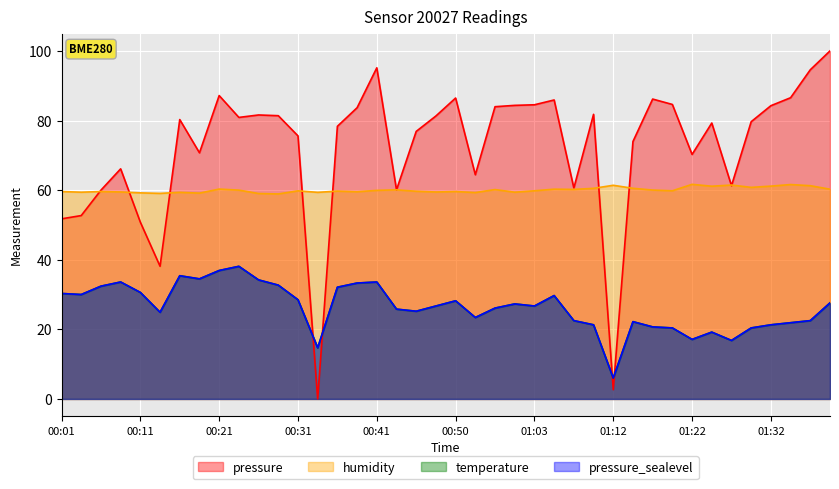

Where is the first local maximum for humidity?

00:06